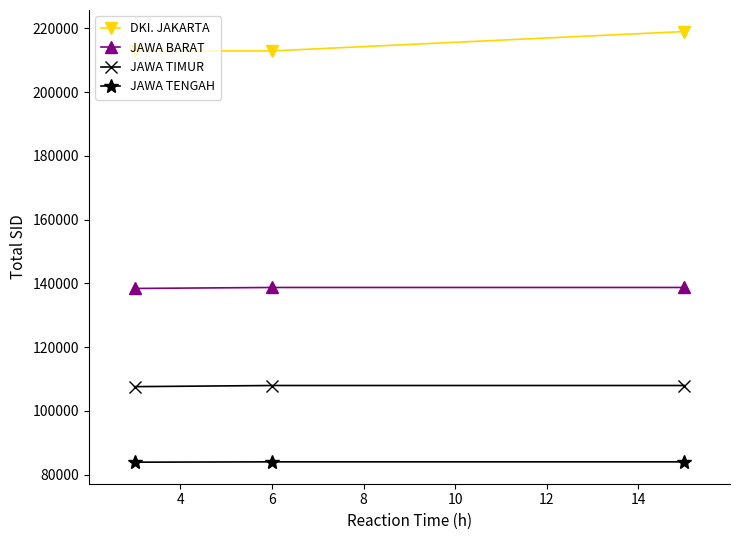

What are all the series names shown in the legend?

DKI. JAKARTA, JAWA BARAT, JAWA TIMUR, JAWA TENGAH